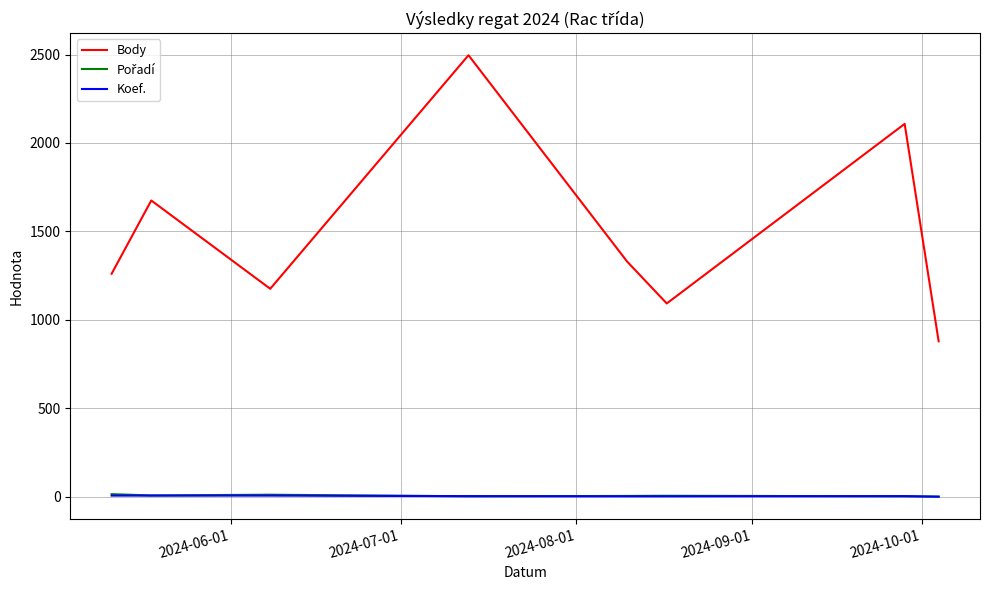

Which series has the largest total across all categories?

Body